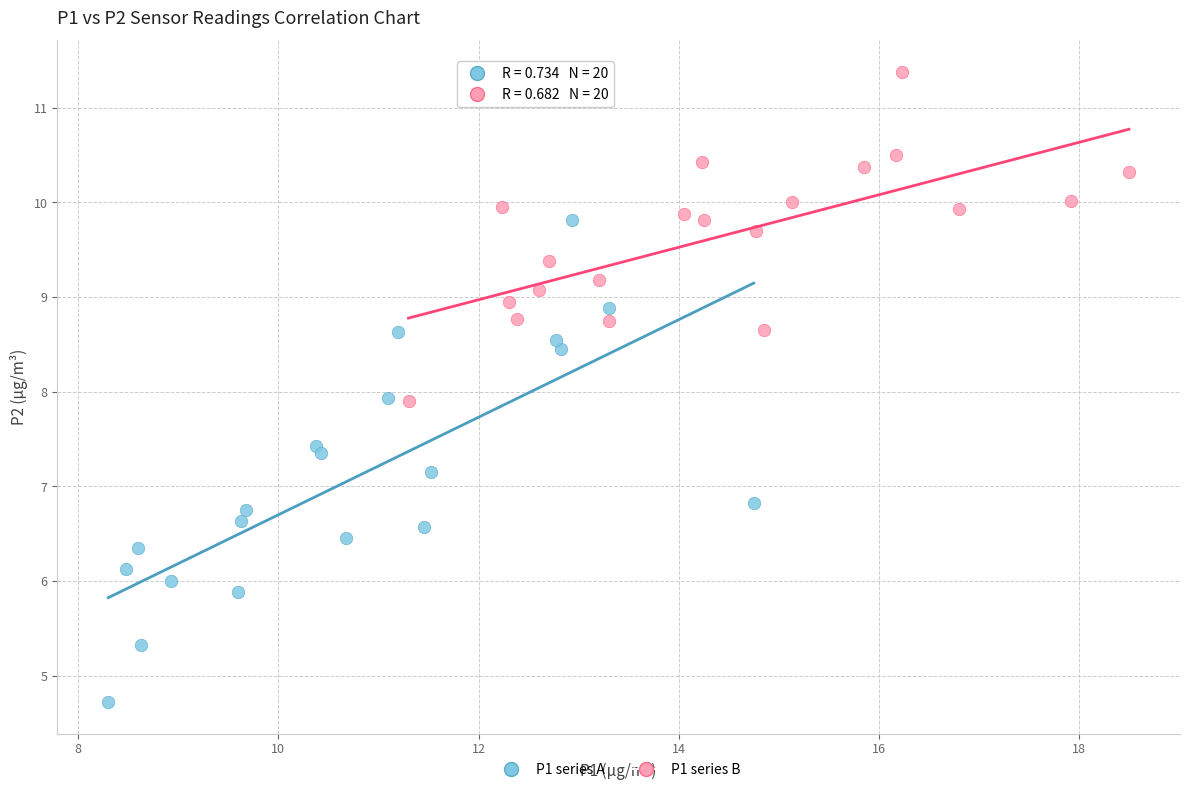

What are all the series names shown in the legend?

P1 series A, P1 series B